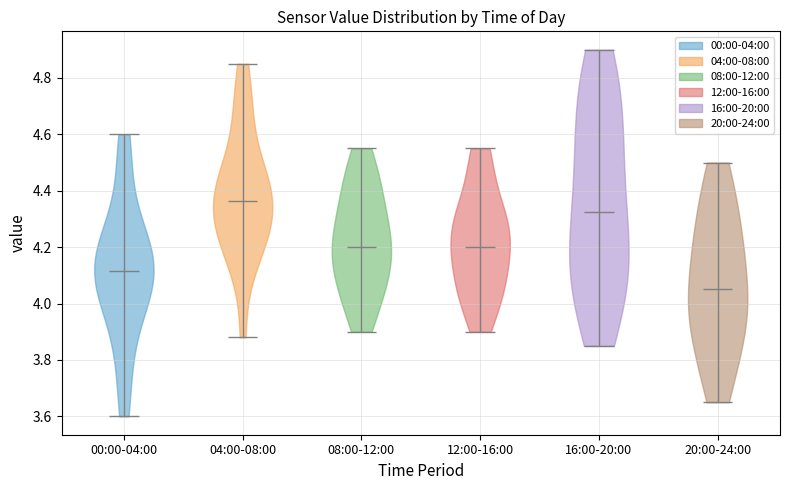

Reading left to right, read every violin against the y-axis: where its median line is, and the lowest and highest points it reaches. The values are not printed on the chart, so give them approximately, as read against the axis.

00:00-04:00: median line 4.12, lowest point 3.60, highest point 4.60
04:00-08:00: median line 4.36, lowest point 3.88, highest point 4.86
08:00-12:00: median line 4.20, lowest point 3.90, highest point 4.56
12:00-16:00: median line 4.20, lowest point 3.90, highest point 4.56
16:00-20:00: median line 4.32, lowest point 3.86, highest point 4.90
20:00-24:00: median line 4.06, lowest point 3.66, highest point 4.50